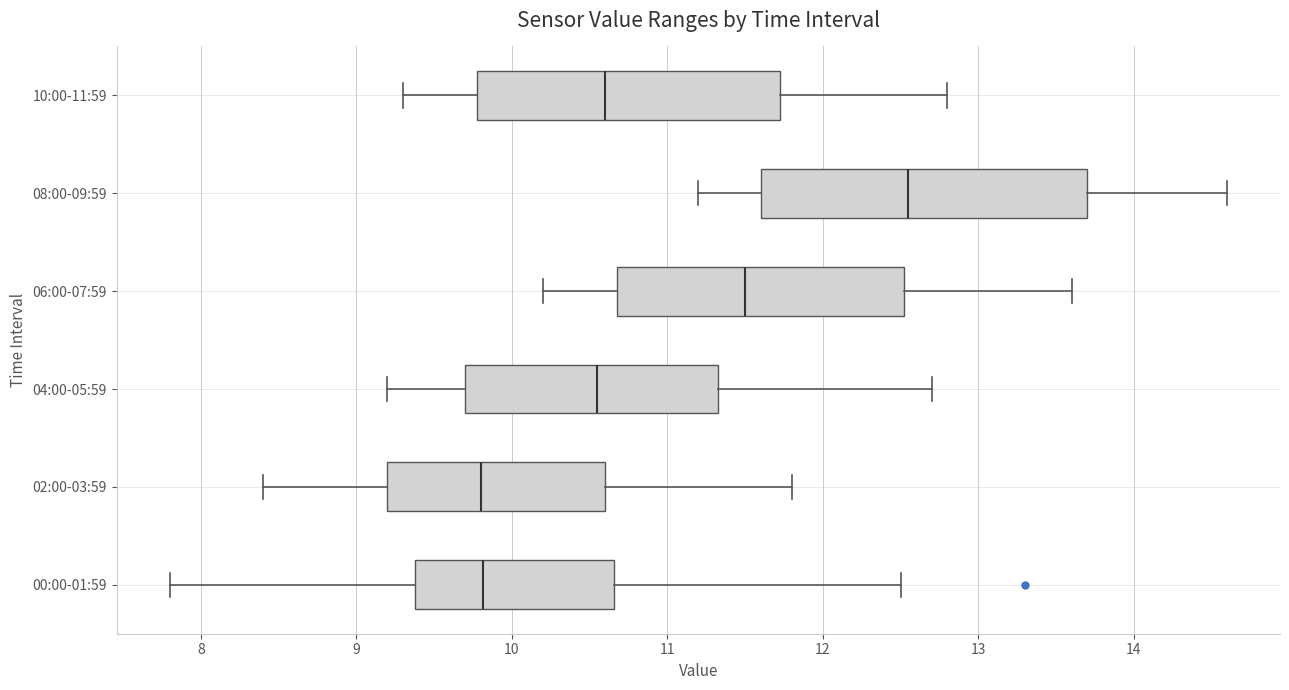

Where is the right edge of the box for 04:00-05:59 on the x-axis? The values are not printed on the chart, so give them approximately, as read against the axis.

11.3